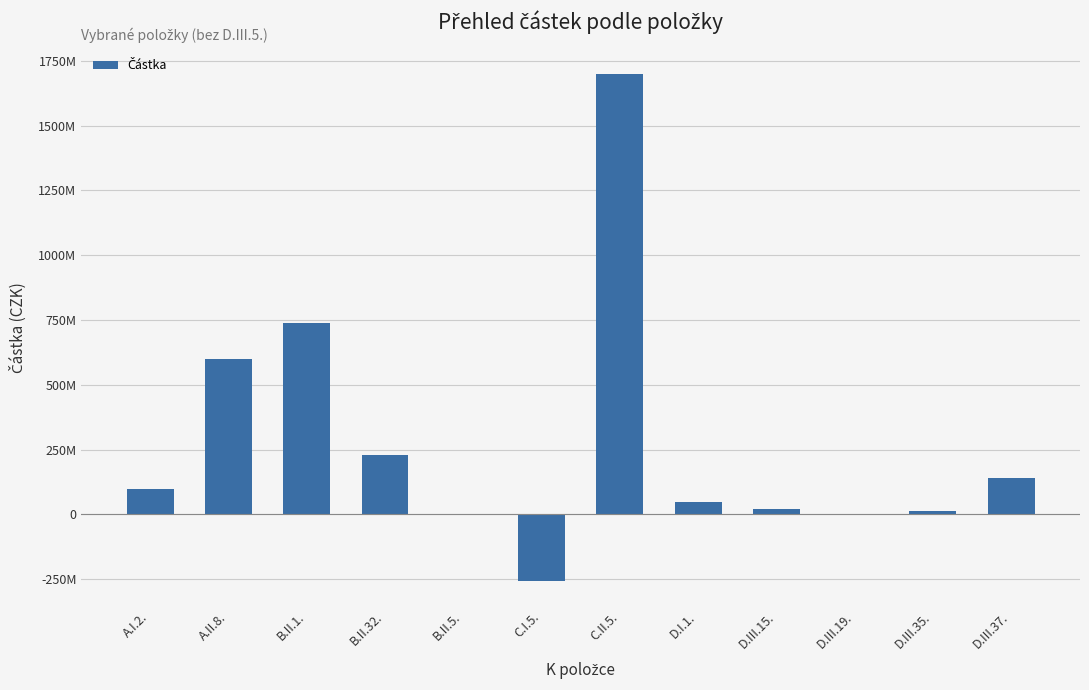

Are the bars horizontal?

No